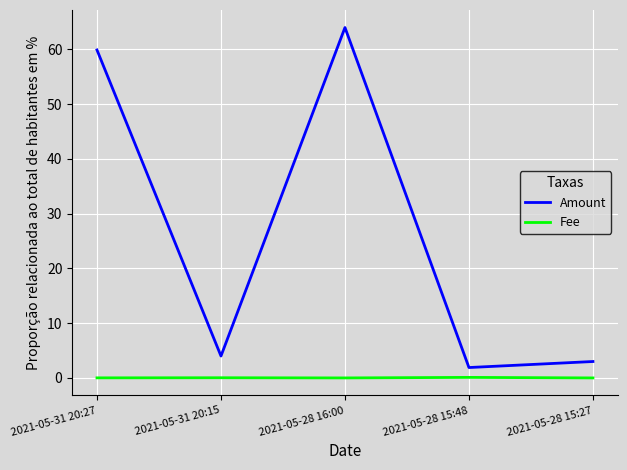

What position from the left is 2021-05-31 20:15?

2